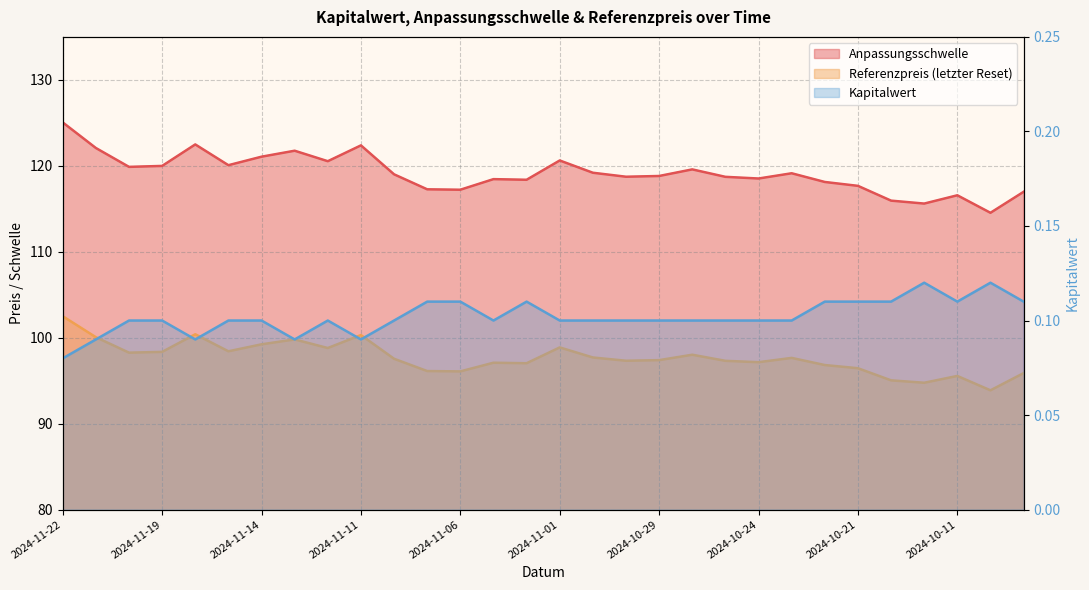

True or false: Referenzpreis has more than 2 interior local peaks.

True